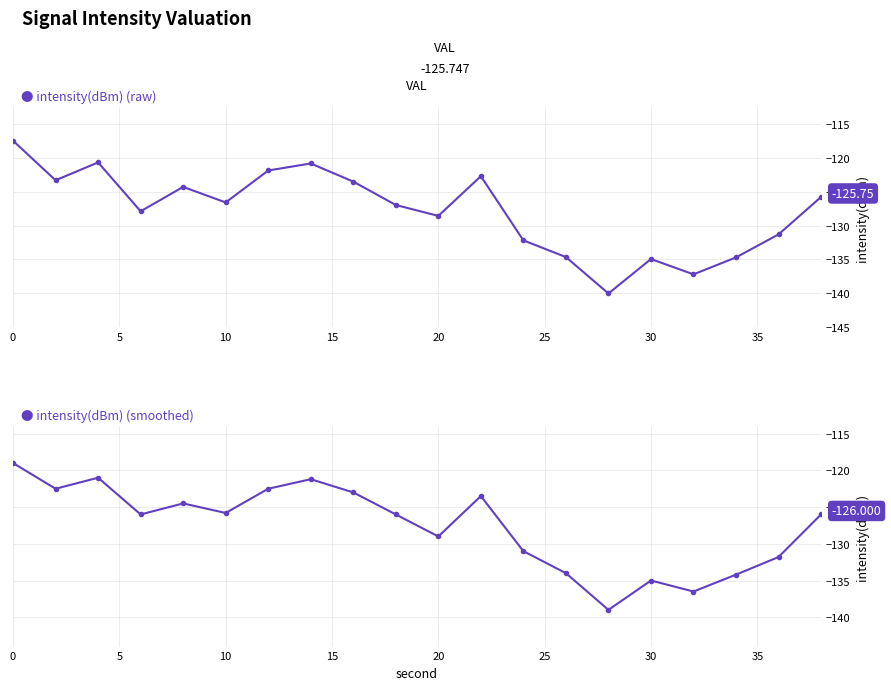

What is the value of the intensity(dBm) (smoothed) point at the 7th from the left?

-122.5